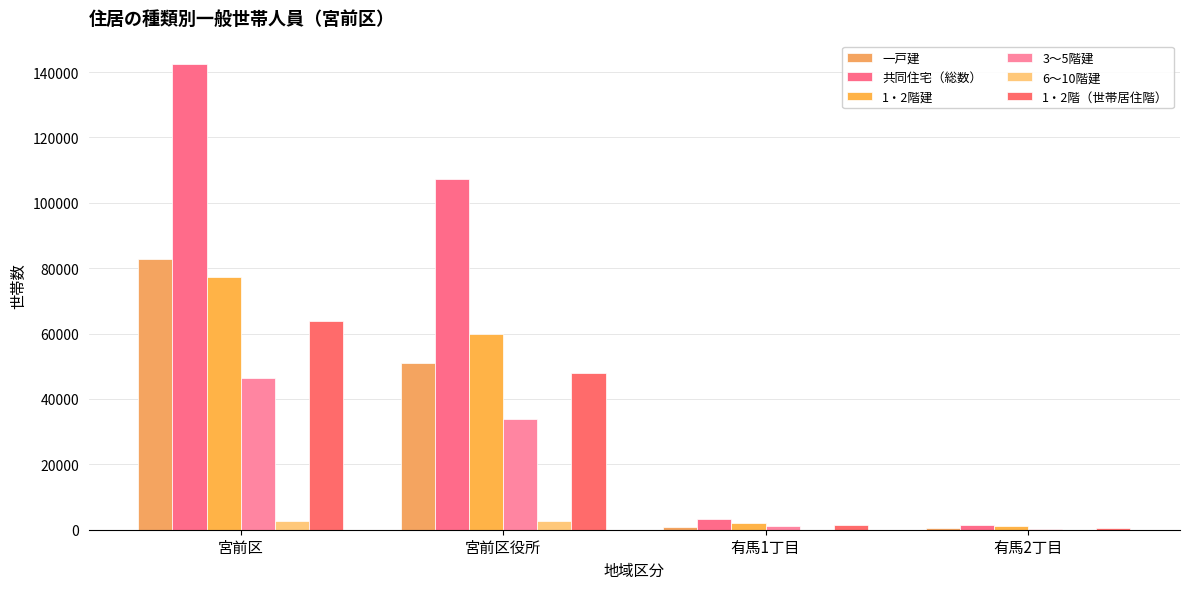

Is it true that 1・2階建 equals 1016 at 有馬2丁目?

True